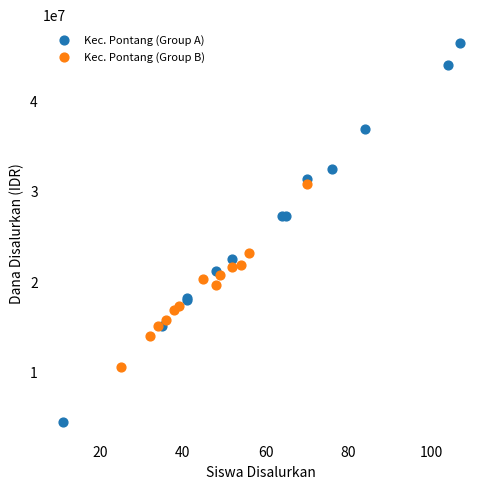

What are all the series names shown in the legend?

Kec. Pontang (Group A), Kec. Pontang (Group B)